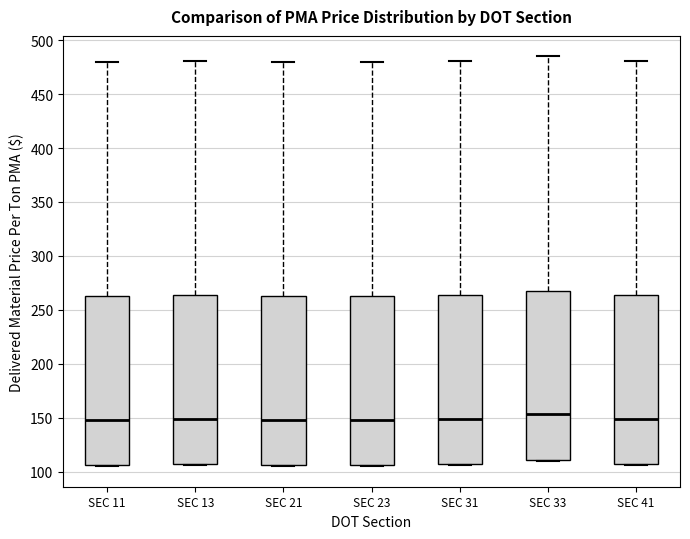

Reading left to right, transcribe this box plot: for each box, give where its median line is, the range the box spans, and where its two whiskers end, as read against the y-axis. The values are not printed on the chart, so give them approximately, as read against the axis.

SEC 11: median 150, box 105 to 265, whiskers 105 to 480
SEC 13: median 150, box 105 to 265, whiskers 105 to 480
SEC 21: median 150, box 105 to 265, whiskers 105 to 480
SEC 23: median 150, box 105 to 265, whiskers 105 to 480
SEC 31: median 150, box 105 to 265, whiskers 105 to 480
SEC 33: median 155, box 110 to 270, whiskers 110 to 485
SEC 41: median 150, box 105 to 265, whiskers 105 to 480